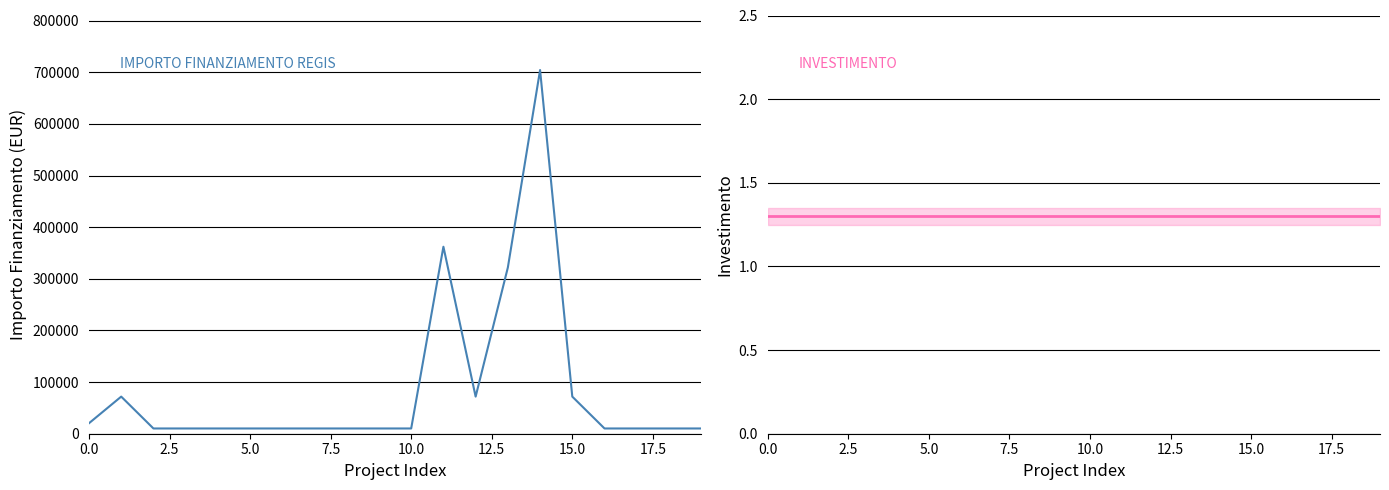

True or false: INVESTIMENTO and IMPORTO FINANZIAMENTO REGIS cross at least once.

False